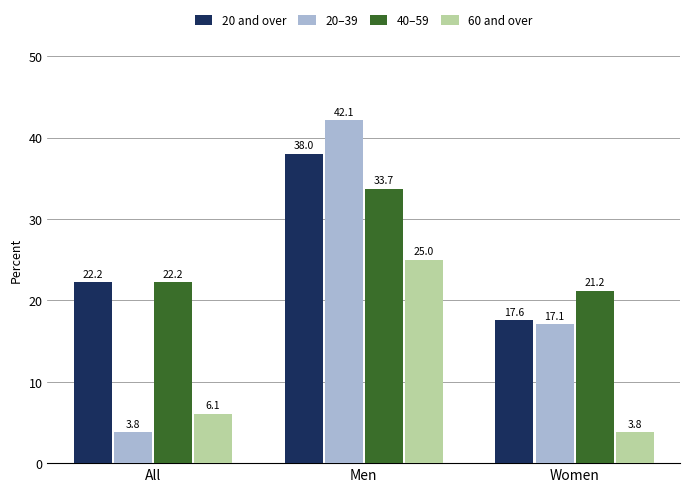

What is the value of the 40–59 bar at the 3rd from the left?

21.2